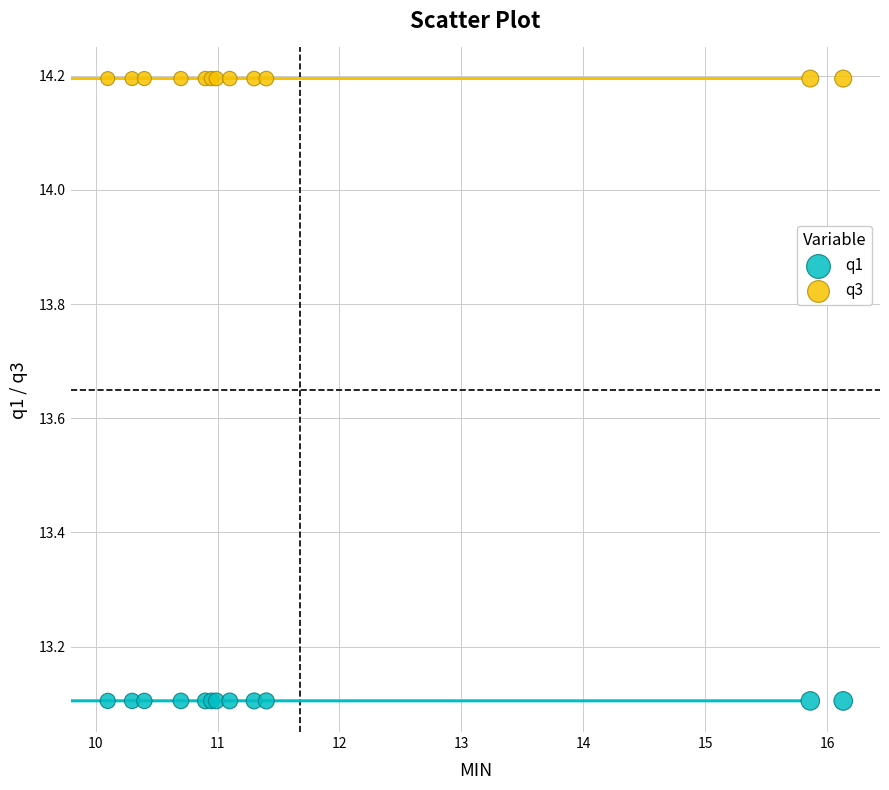

Which series contains the highest Y value?

q3